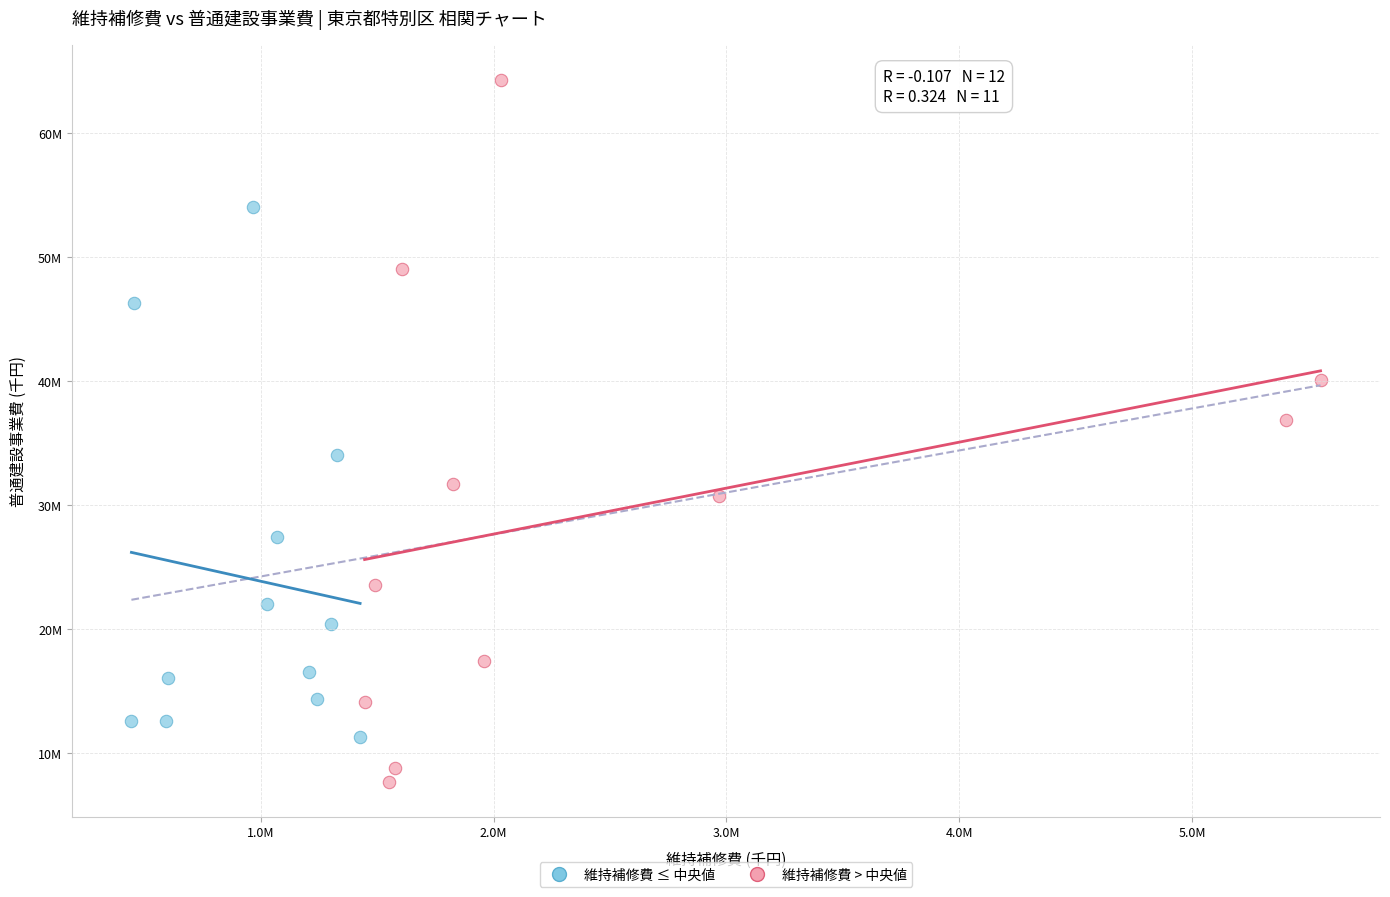

What are all the series names shown in the legend?

維持補修費 ≤ 中央値, 維持補修費 > 中央値